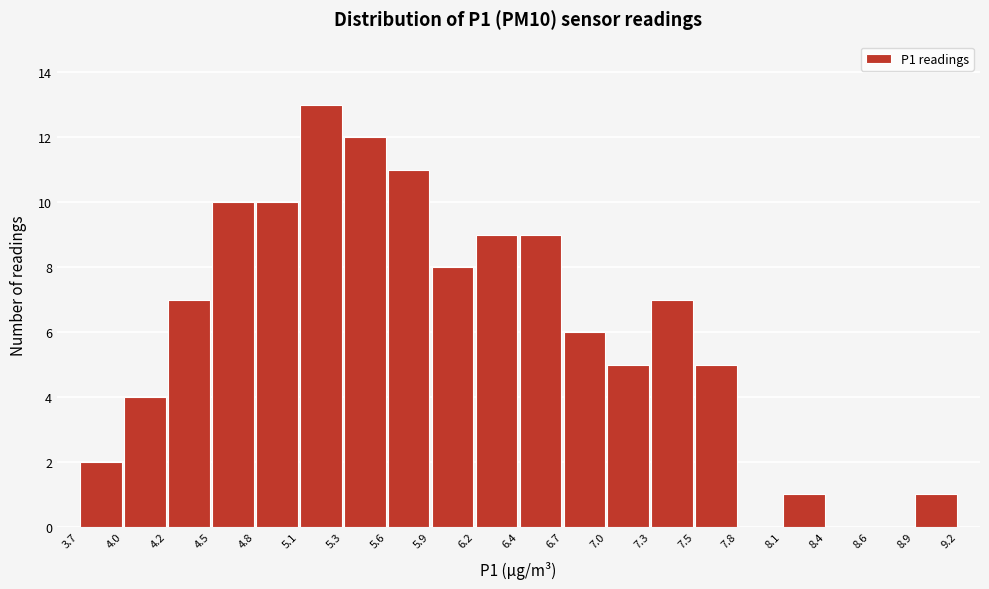

Which range on the x-axis has the tallest bar?

5.1 to 5.3